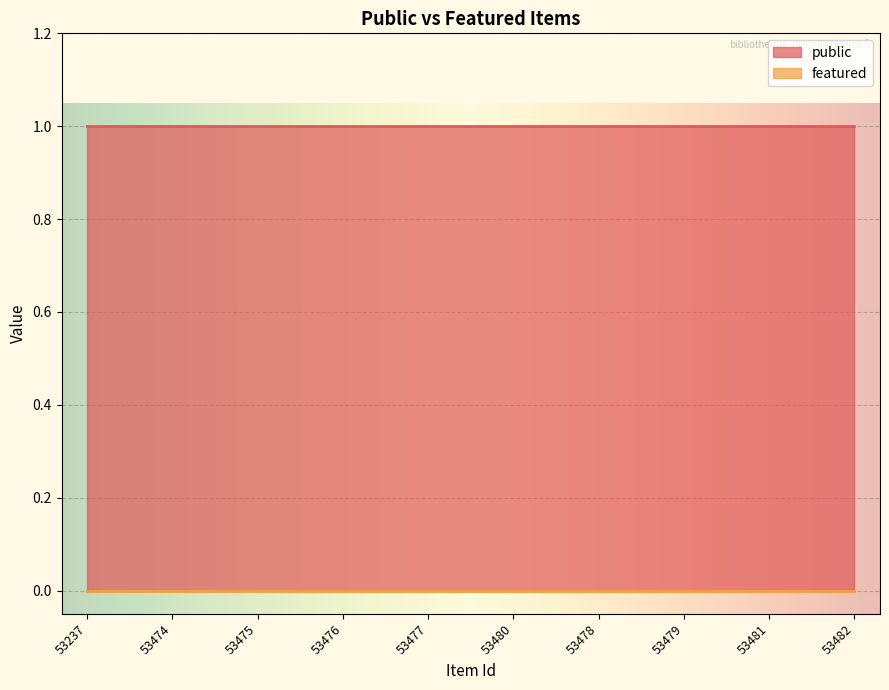

What value does the public series have at 53478?

1